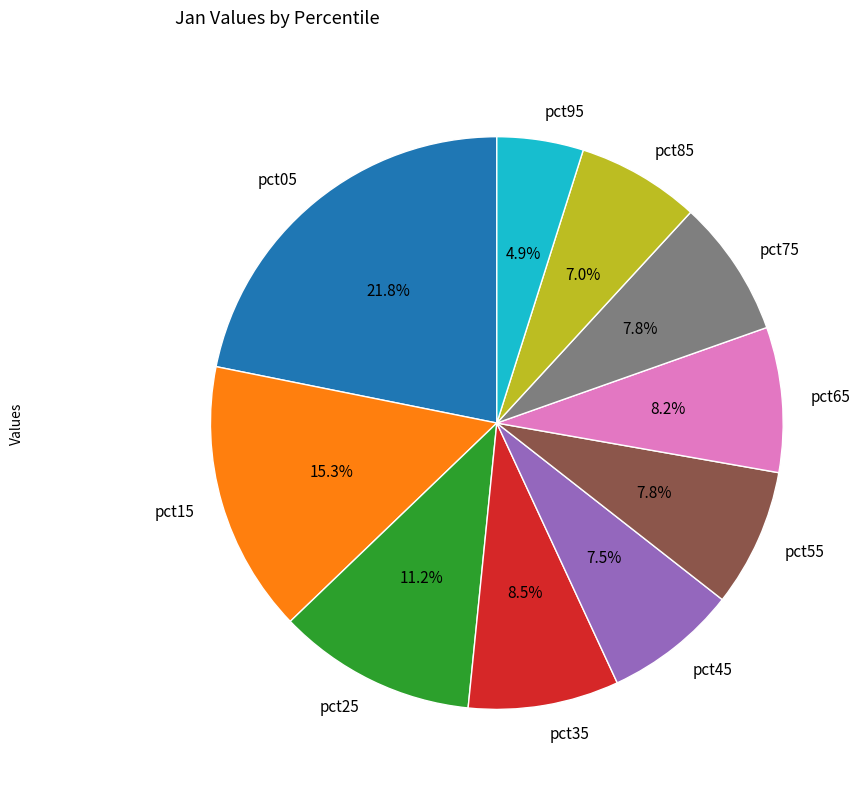

Which category has the smallest portion of the pie?

pct95